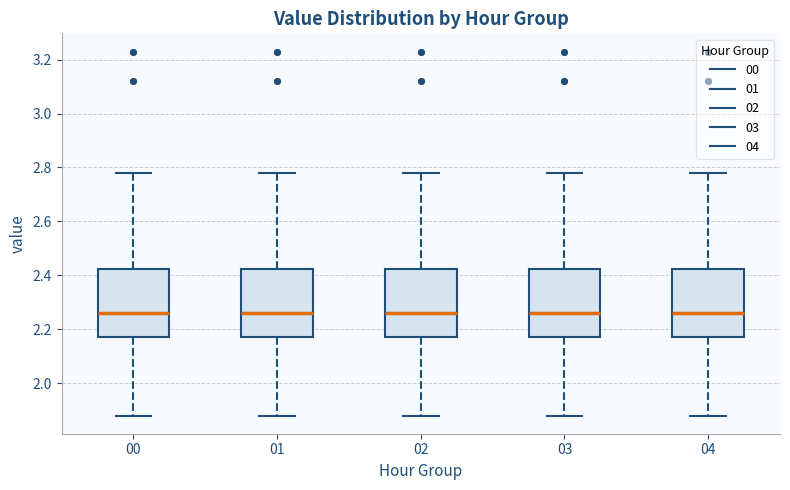

Reading left to right, transcribe this box plot: for each box, give where its median line is, the range the box spans, and where its two whiskers end, as read against the y-axis. The values are not printed on the chart, so give them approximately, as read against the axis.

00: median 2.26, box 2.18 to 2.42, whiskers 1.88 to 2.78
01: median 2.26, box 2.18 to 2.42, whiskers 1.88 to 2.78
02: median 2.26, box 2.18 to 2.42, whiskers 1.88 to 2.78
03: median 2.26, box 2.18 to 2.42, whiskers 1.88 to 2.78
04: median 2.26, box 2.18 to 2.42, whiskers 1.88 to 2.78